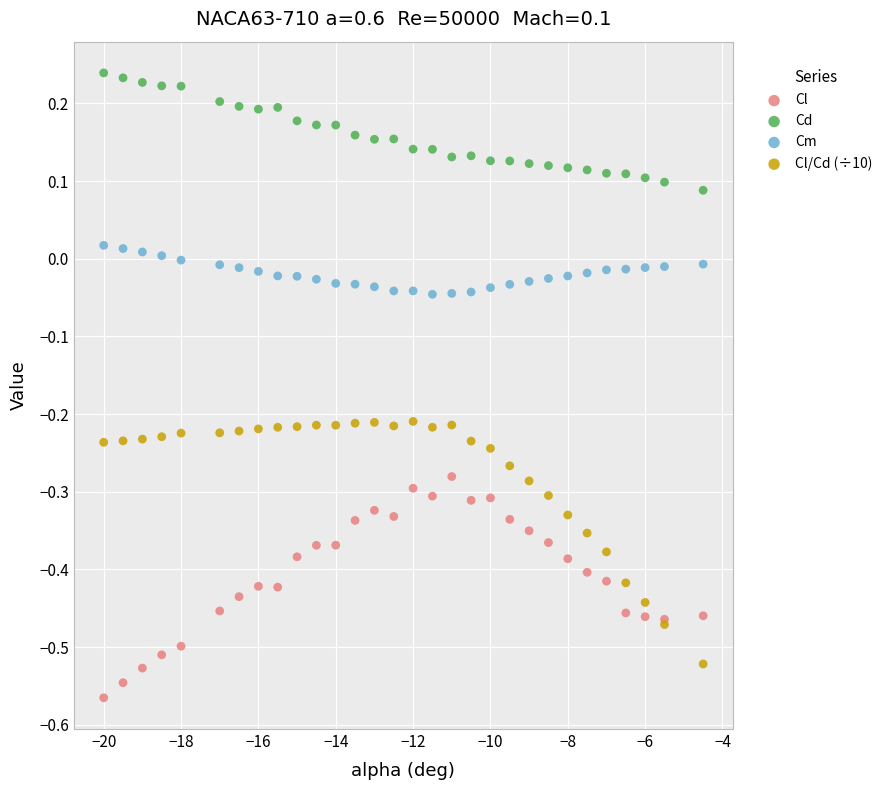

Which series contains the highest Y value?

Cd